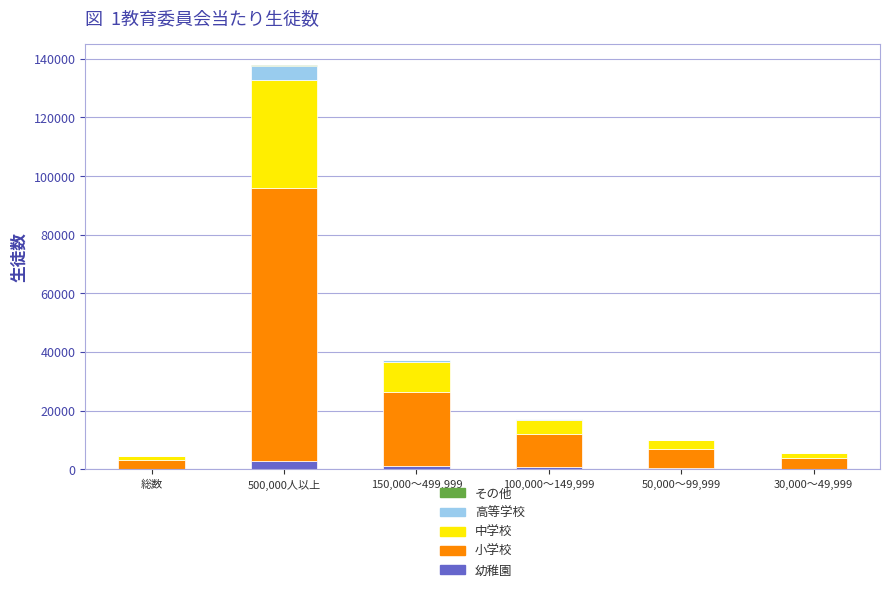

At which category is the sum across all series the highest?

500,000人以上